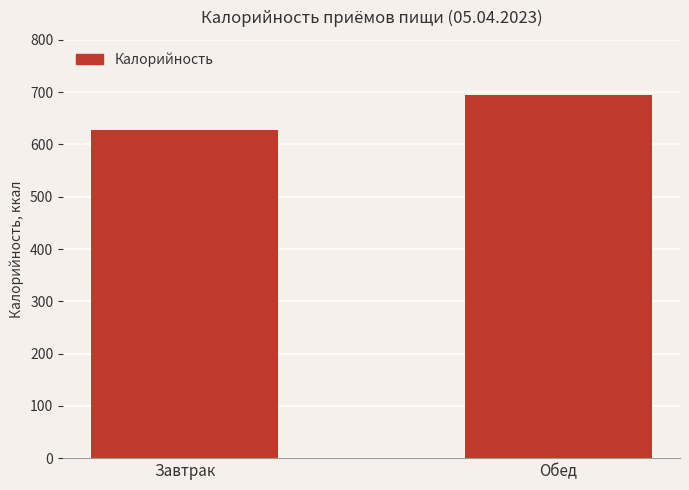

Where is the data nearest to the value 661?

Завтрак